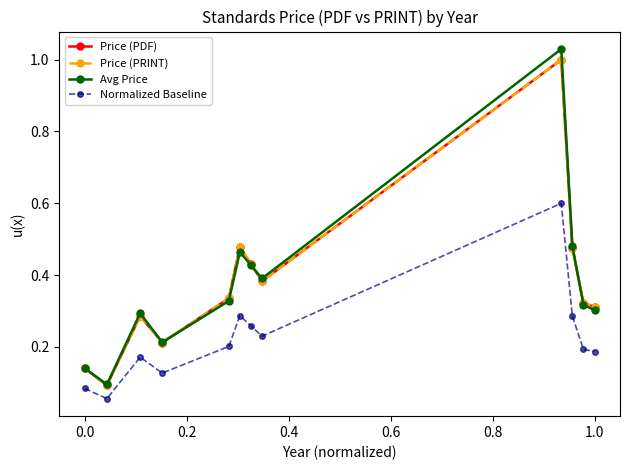

Is this an area chart (filled region under the line)?

No